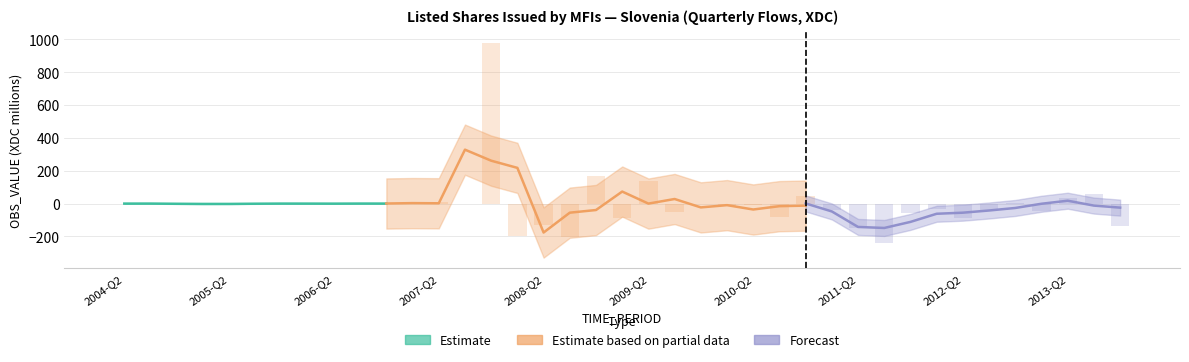

What is the label of the 6th bar from the right?

2012-Q3